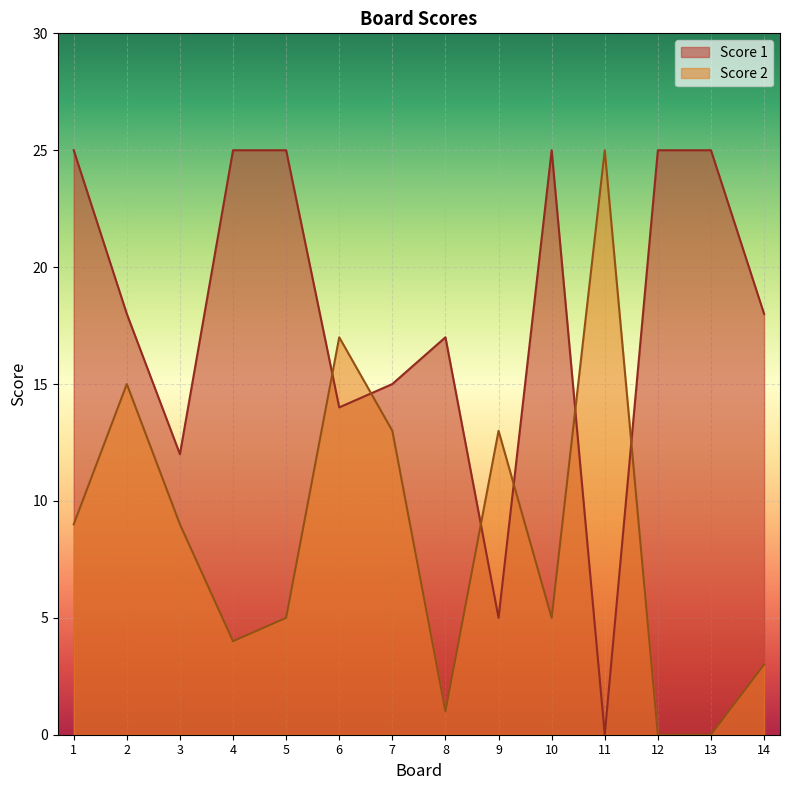

Reading right to left, what are all the values shown in this chart?

Score 1: 18	25	25	0	25	5	17	15	14	25	25	12	18	25
Score 2: 3	0	0	25	5	13	1	13	17	5	4	9	15	9